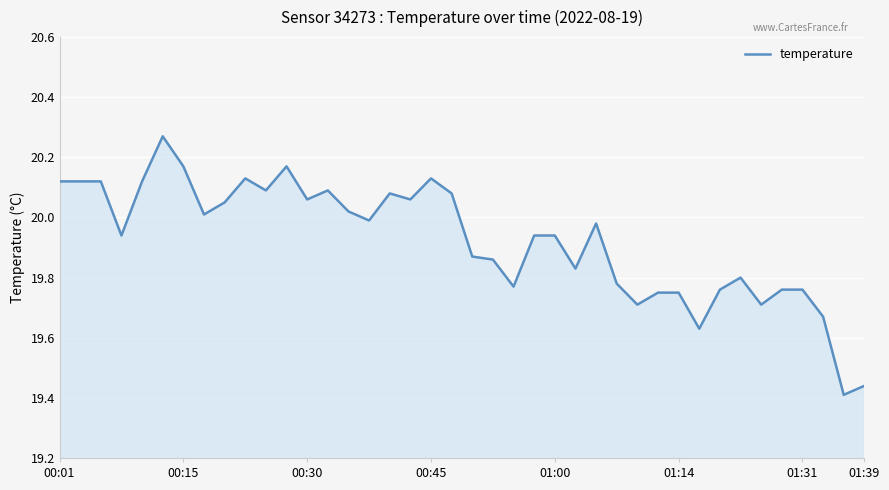

What is the difference between the maximum and minimum values?

0.9